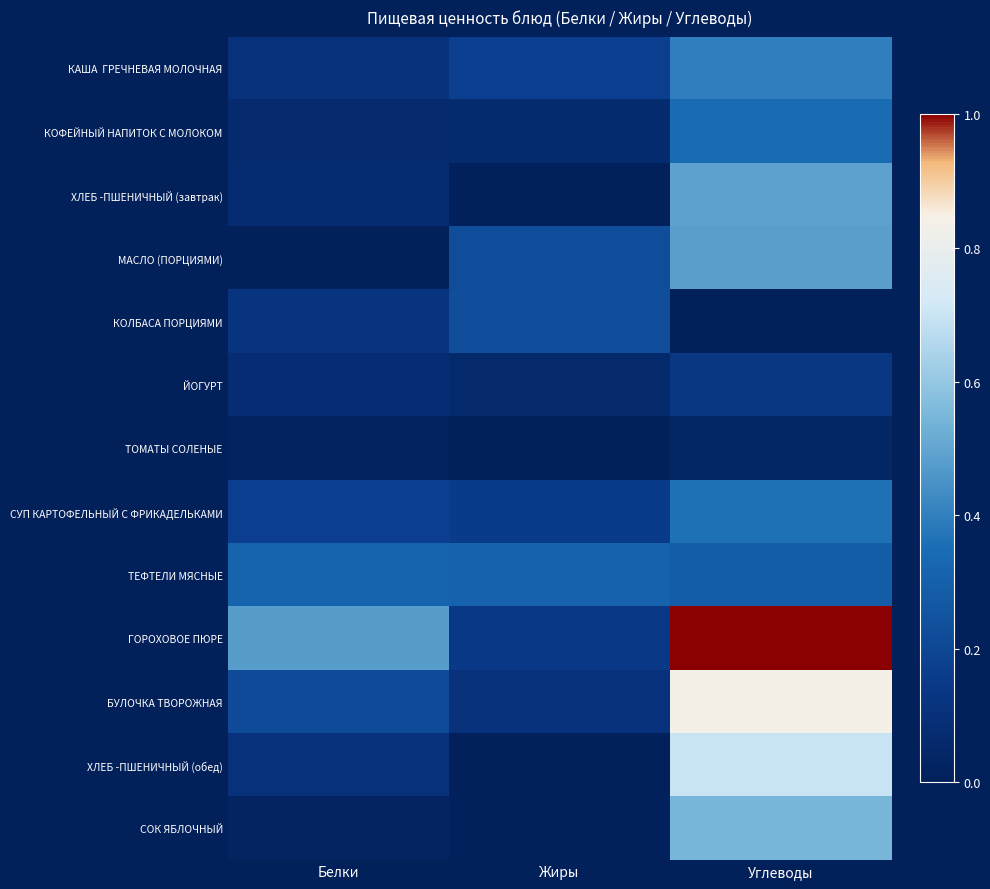

Rank the series by their maximum value, from lowest to highest.

ТОМАТЫ СОЛЕНЫЕ, ЙОГУРТ, КОЛБАСА ПОРЦИЯМИ, ТЕФТЕЛИ МЯСНЫЕ, КОФЕЙНЫЙ НАПИТОК С МОЛОКОМ, СУП КАРТОФЕЛЬНЫЙ С ФРИКАДЕЛЬКАМИ, КАША ГРЕЧНЕВАЯ МОЛОЧНАЯ, МАСЛО (ПОРЦИЯМИ), ХЛЕБ -ПШЕНИЧНЫЙ (завтрак), СОК ЯБЛОЧНЫЙ, ХЛЕБ -ПШЕНИЧНЫЙ (обед), БУЛОЧКА ТВОРОЖНАЯ, ГОРОХОВОЕ ПЮРЕ